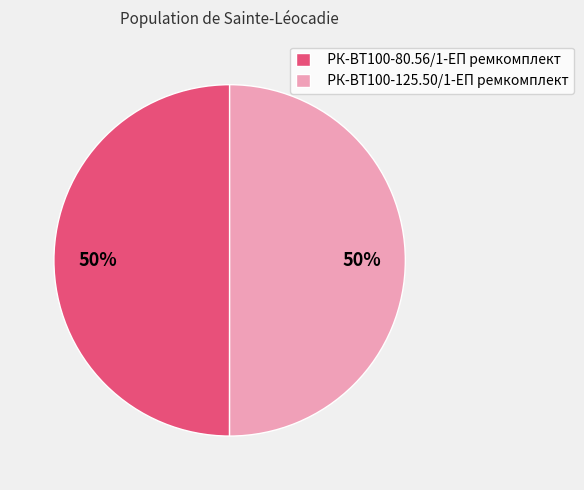

To the nearest percent, what is the combined percentage of РК-ВТ100-80.56/1-ЕП ремкомплект and РК-ВТ100-125.50/1-ЕП ремкомплект?

100%